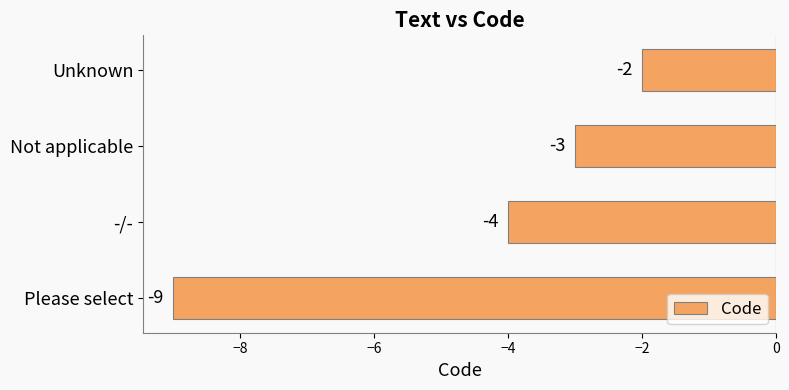

What is the change in value from Please select to Unknown?

+7